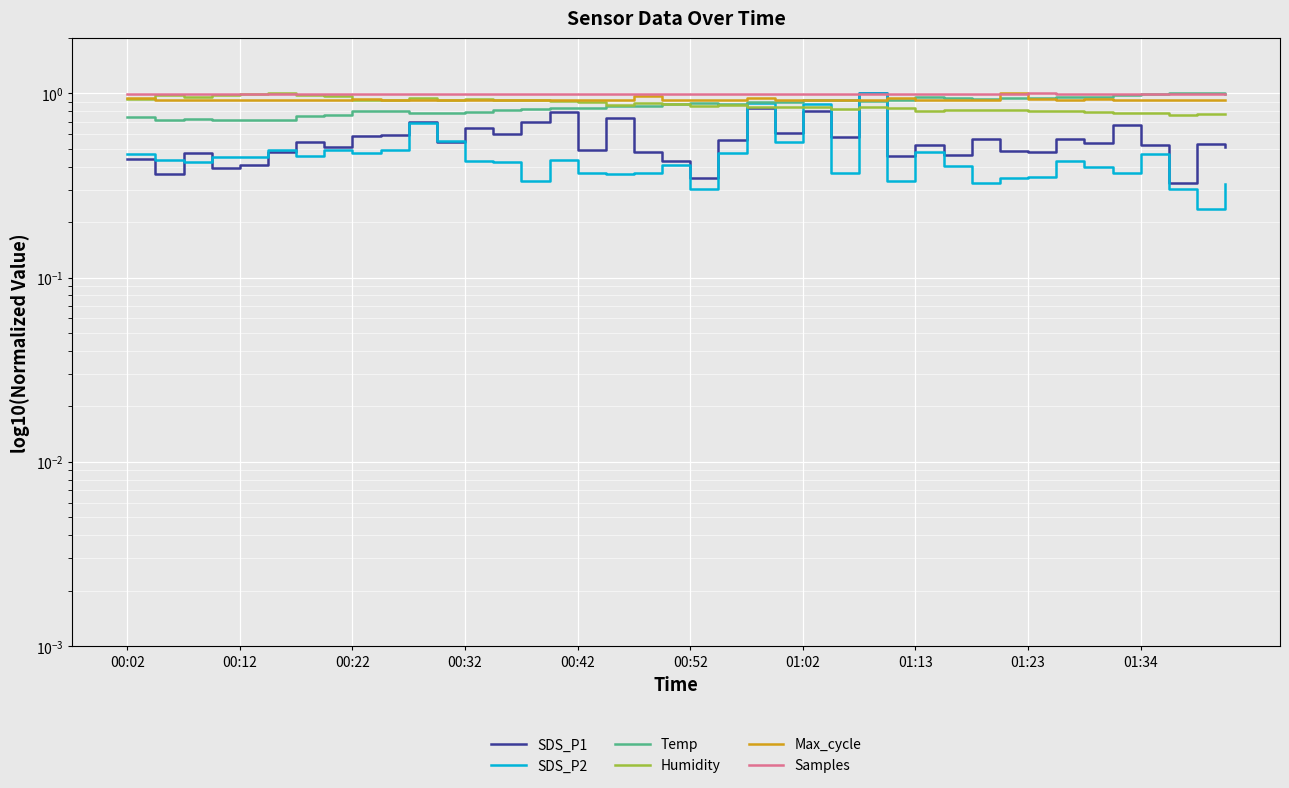

Which category has the highest value across all series?

26